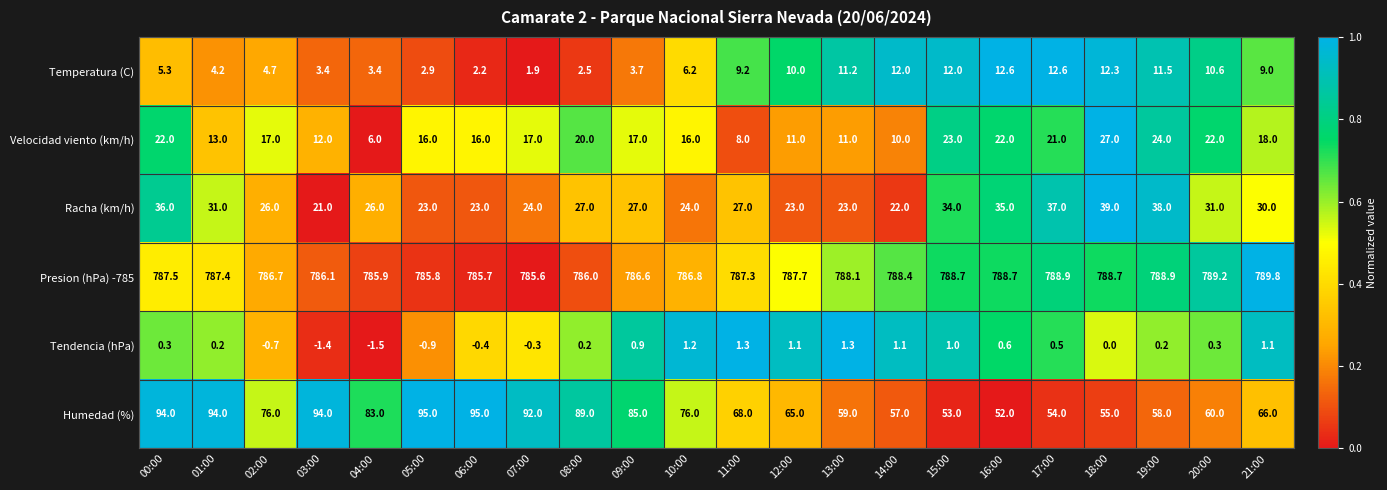

At how many categories does at least one series exceed 411?

22